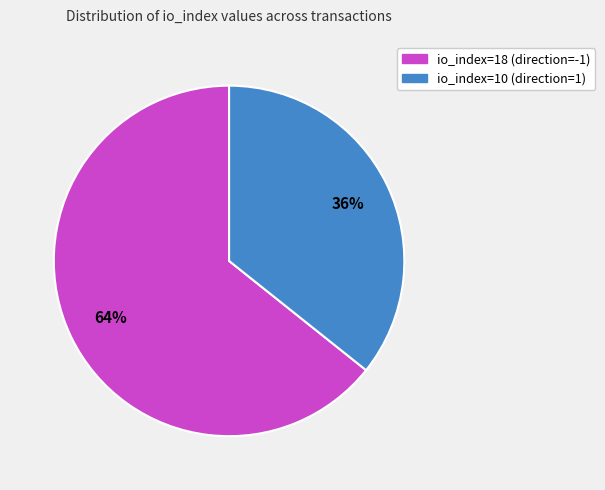

Which slice represents more than half of the pie?

io_index=18 (direction=-1)